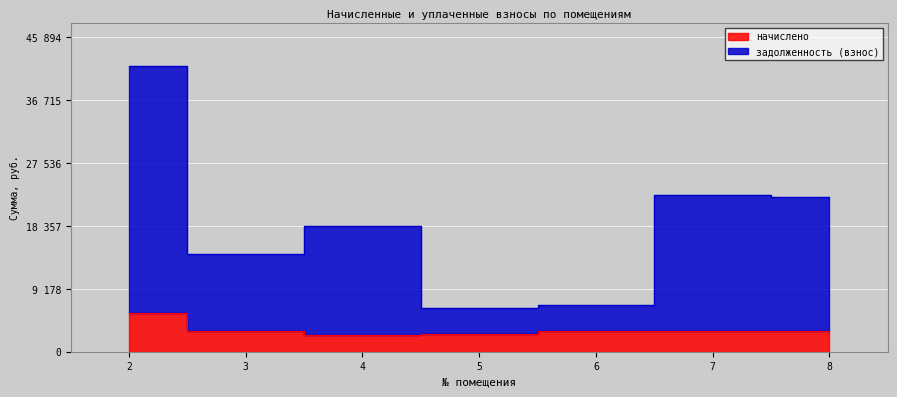

True or false: начислено and задолженность (взнос) cross at least once.

False